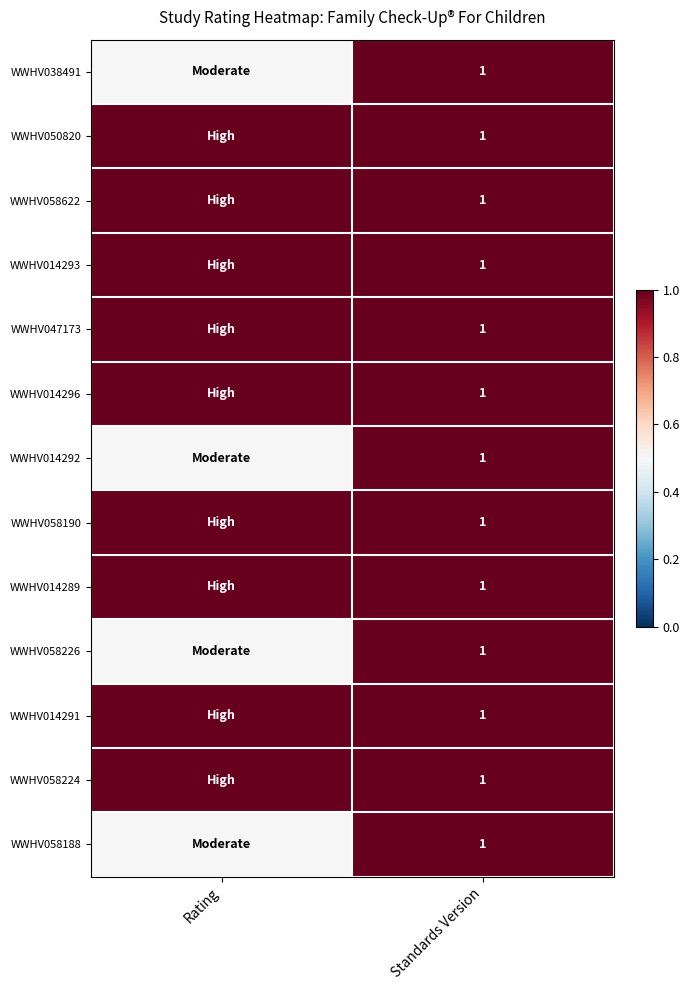

The value of WWHV038491 at Standards Version is 0.2. True or false?

False